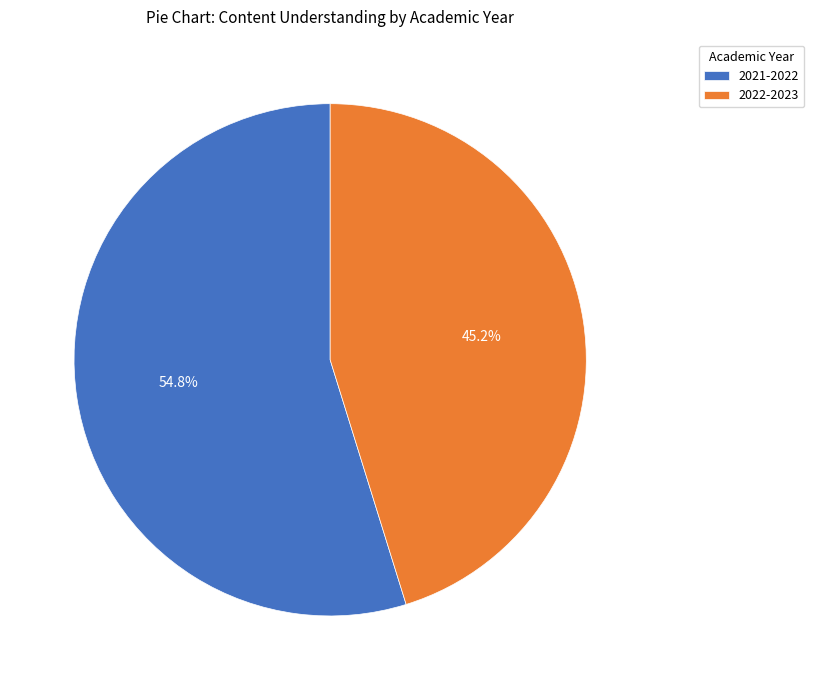

Rank the categories by value from highest to lowest.

2021-2022, 2022-2023